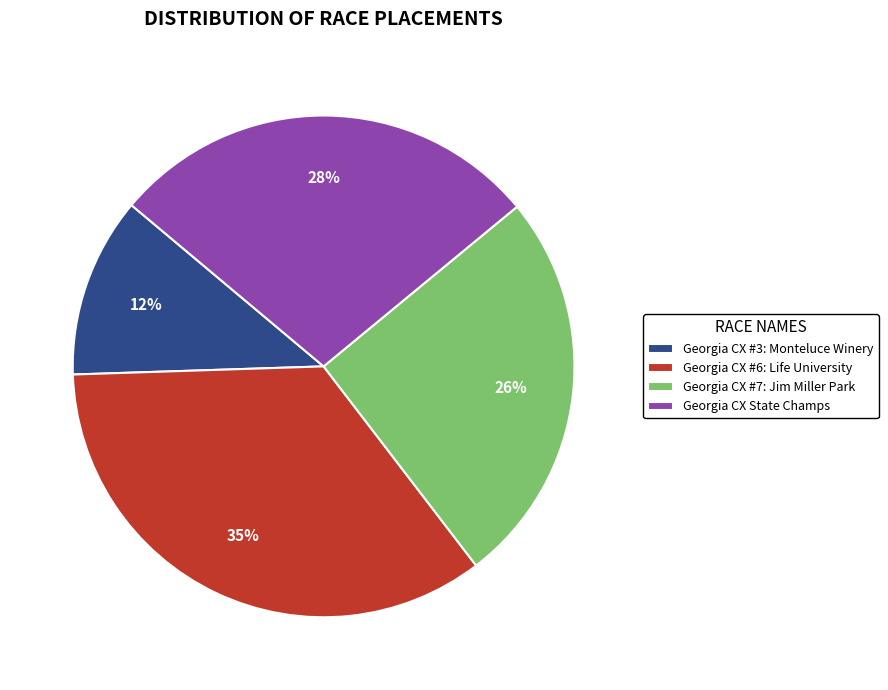

Is there a majority slice in this chart?

No